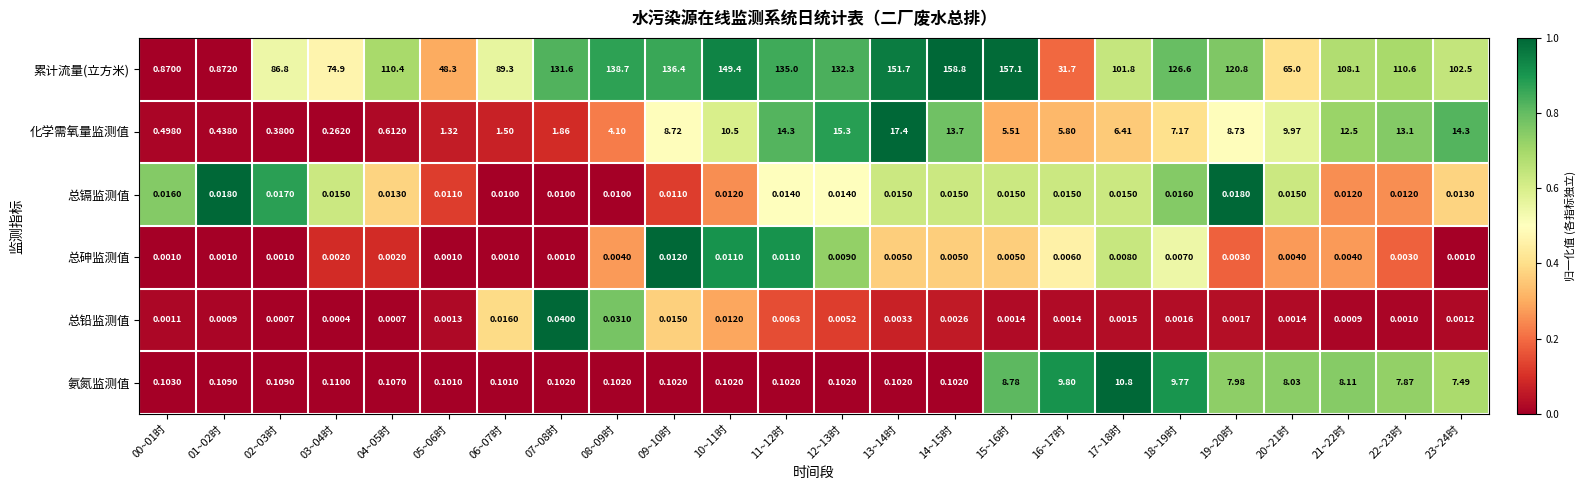

What is the maximum value shown in the chart?

158.8